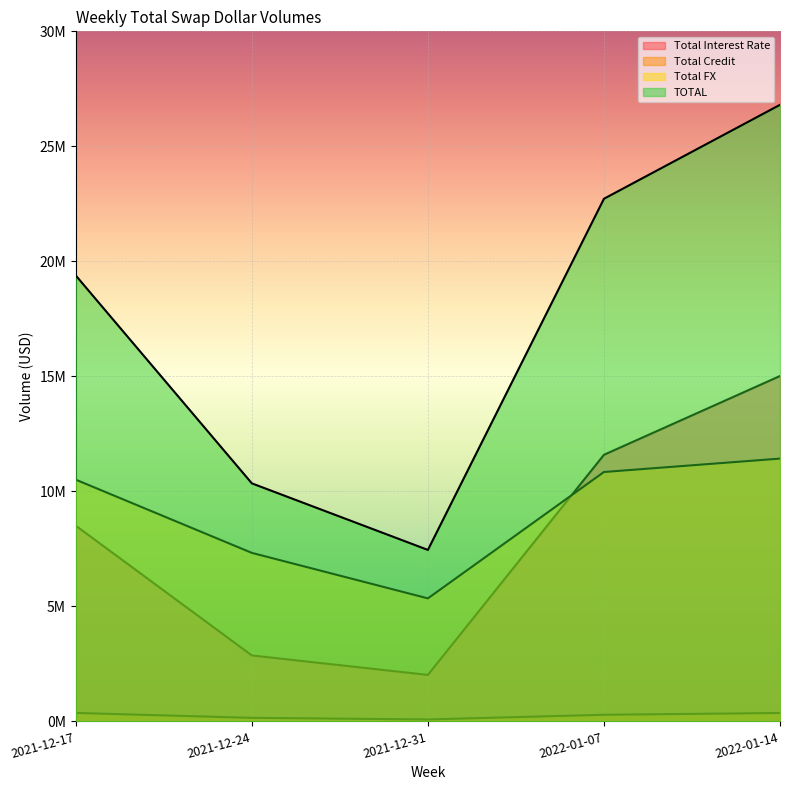

What is the label of the 5th point from the right?

2021-12-17